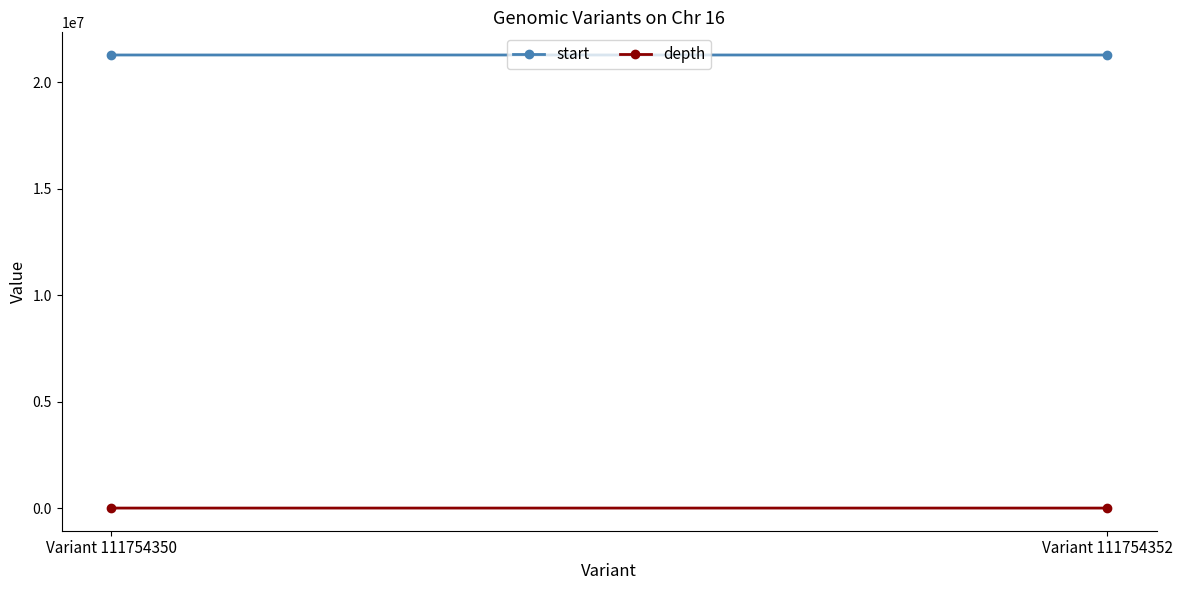

Reading right to left, transcribe all the data shown in this chart.

start: Variant 111754352=21289418	Variant 111754350=21289341
depth: Variant 111754352=12	Variant 111754350=4